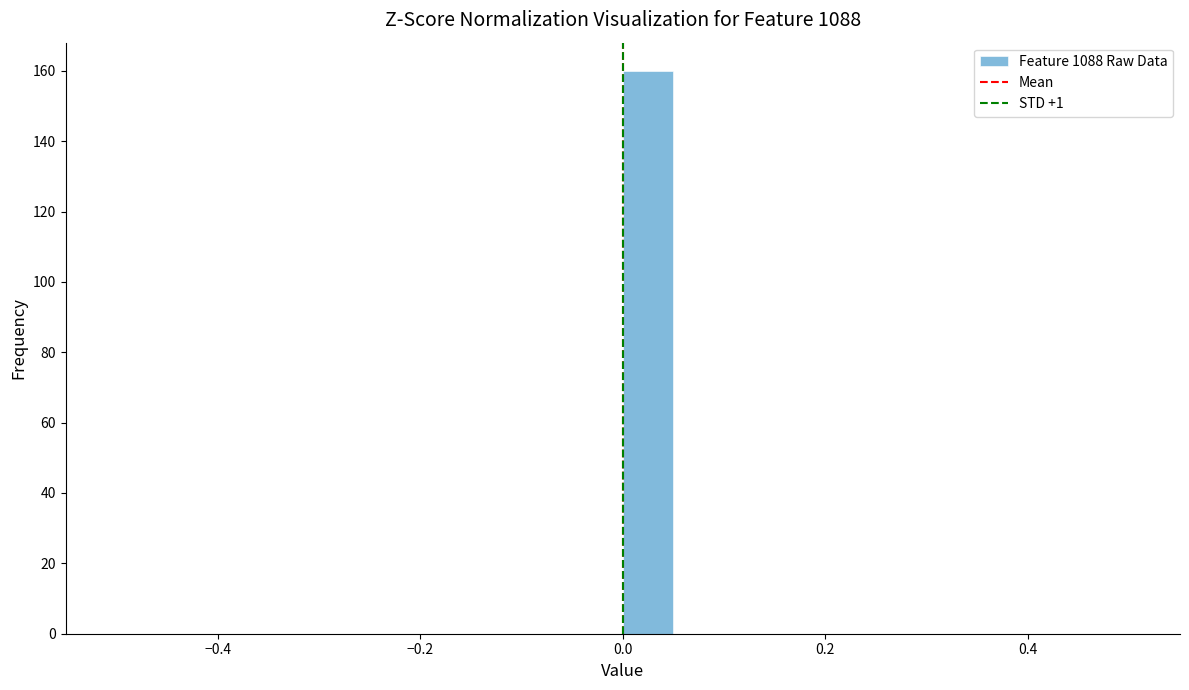

Read against the x-axis, roughly where is the centre of the tallest bar?

0.02